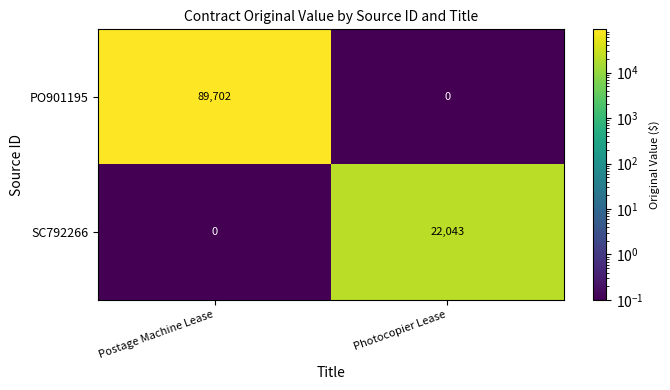

Reading right to left, list all the values displayed in this chart.

PO901195: Photocopier Lease=0	Postage Machine Lease=89702
SC792266: Photocopier Lease=22043	Postage Machine Lease=0